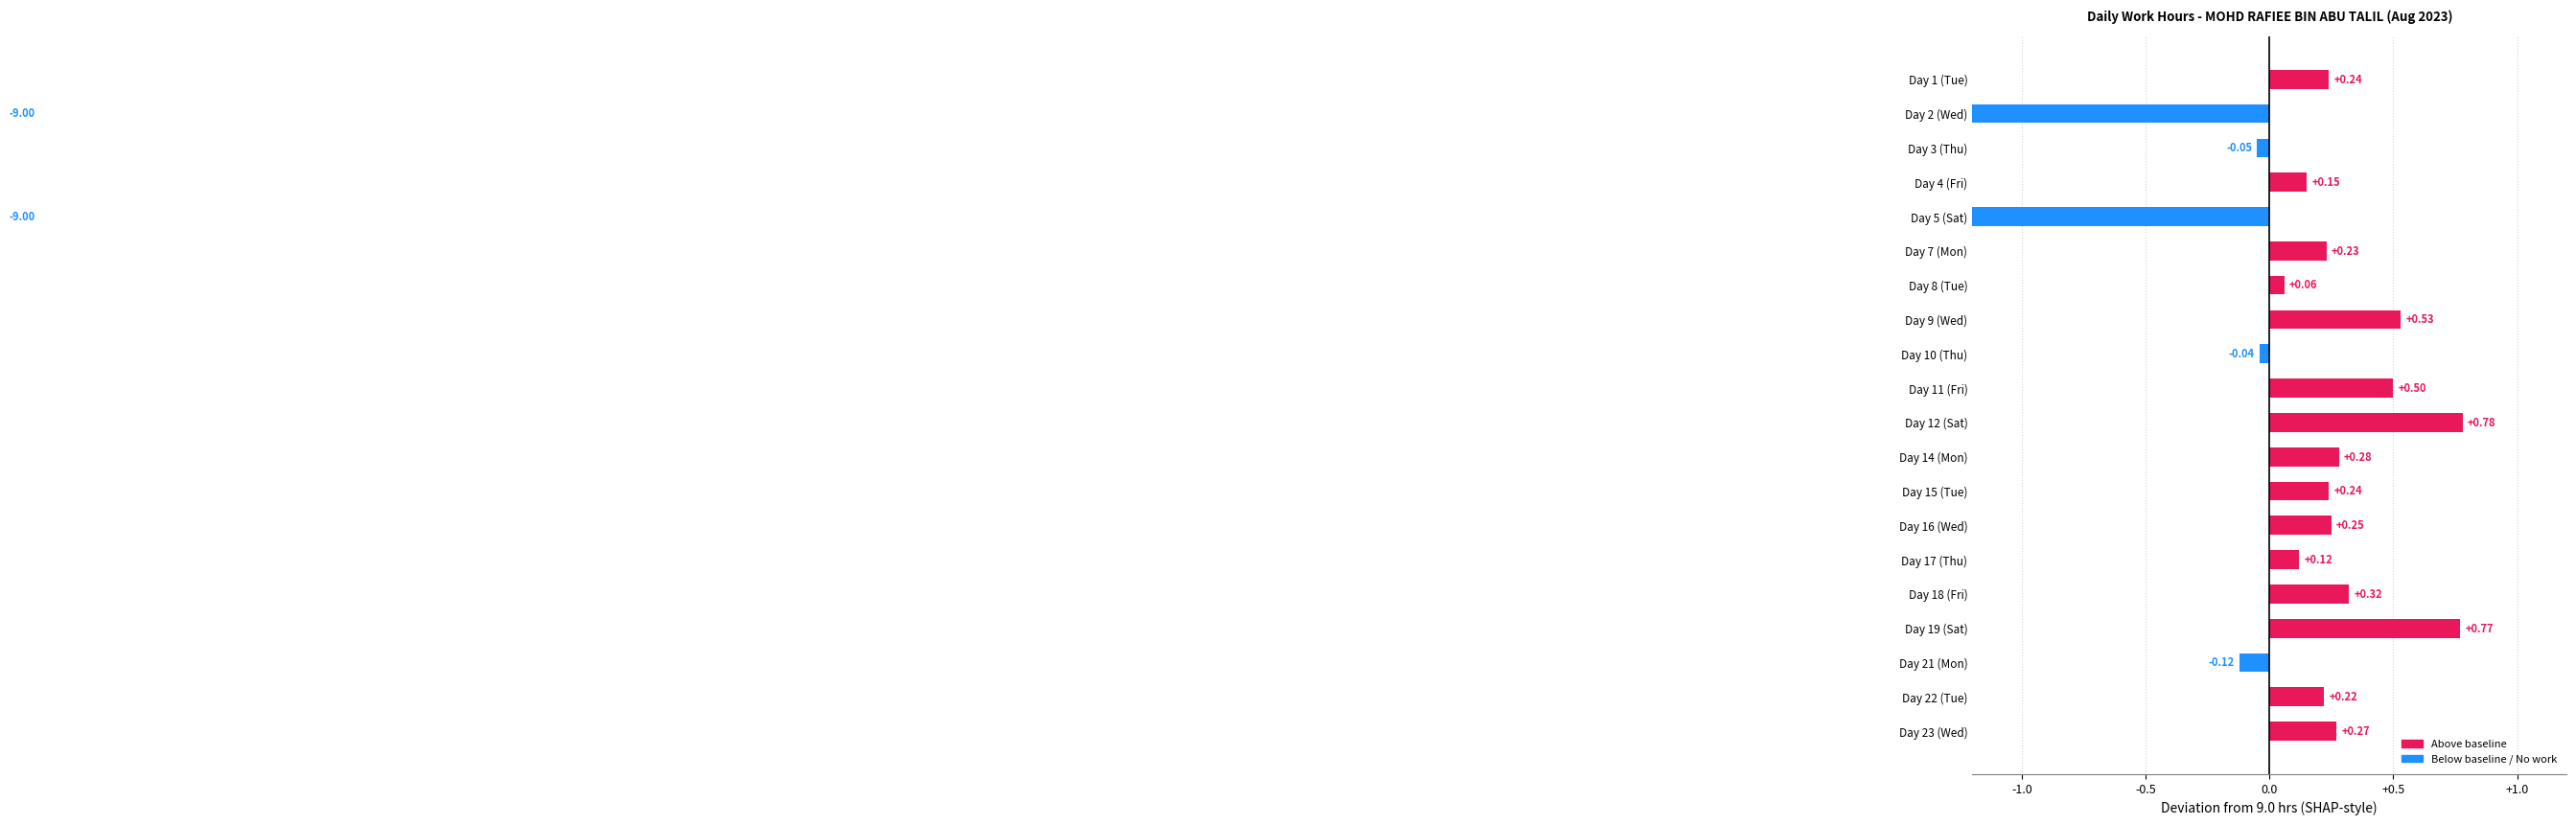

How many values exceed 0?

15